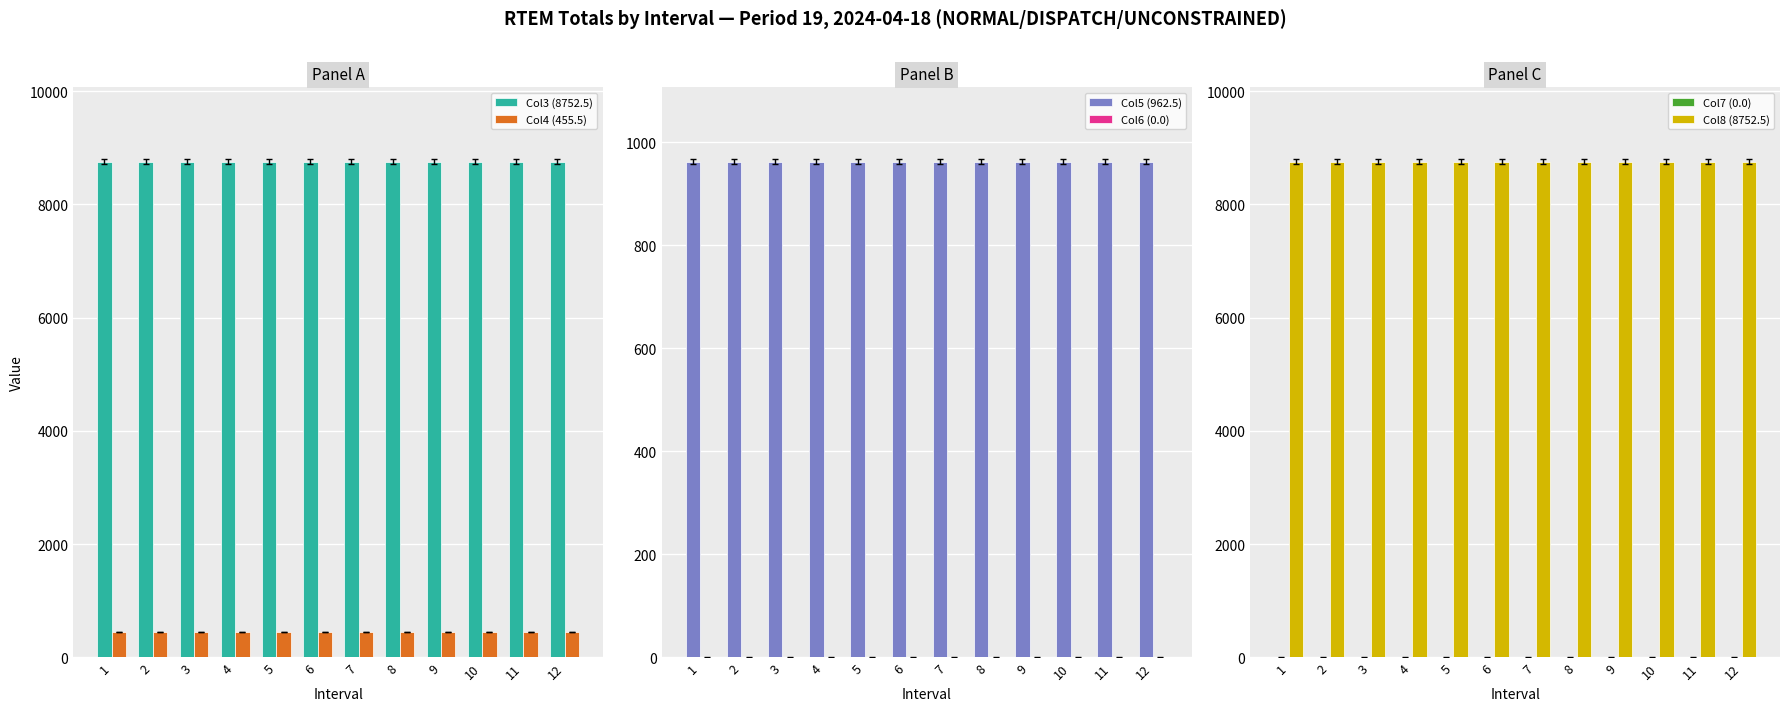

What is the total value across all series at 7?

18923.0